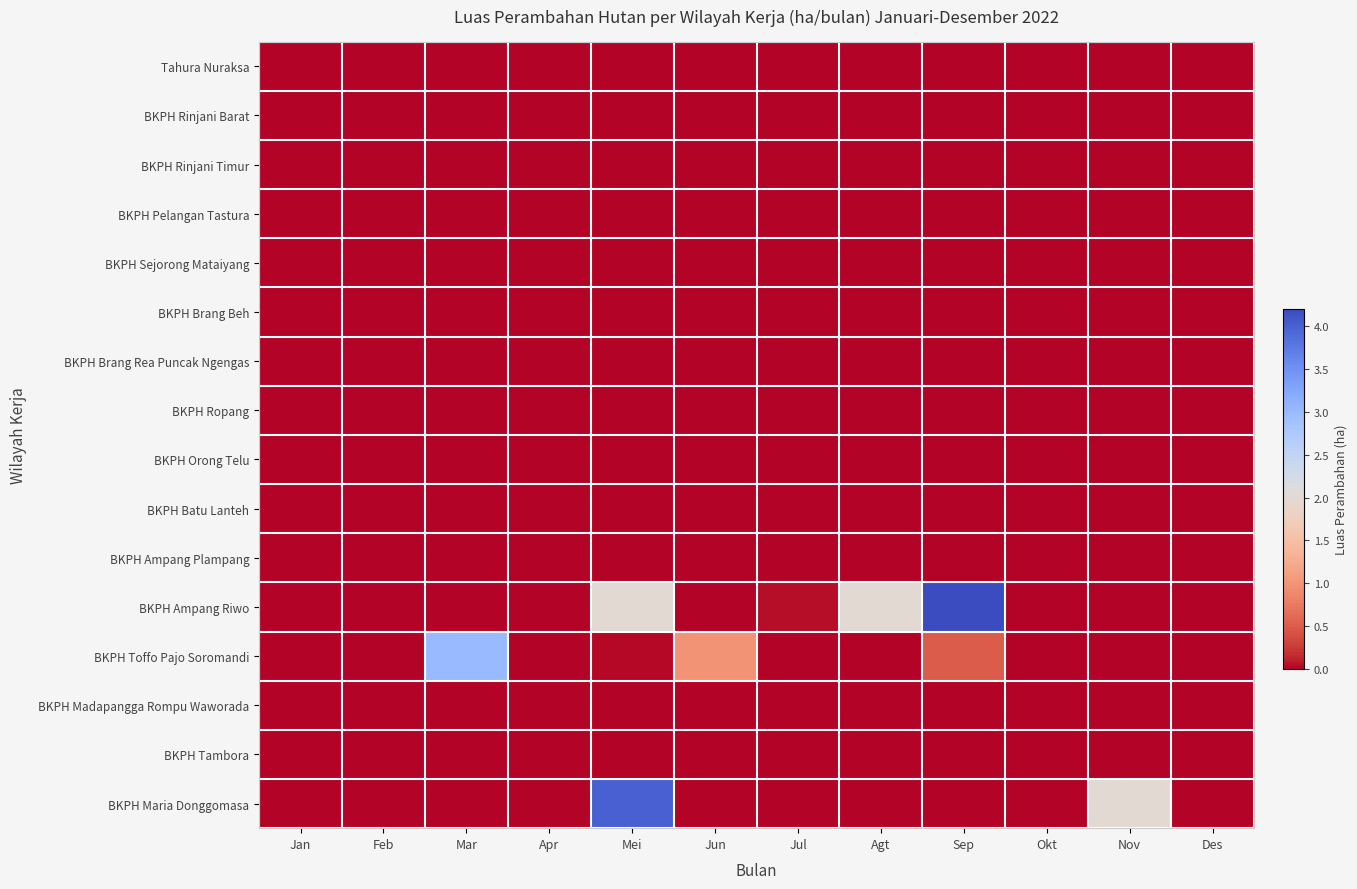

Which label corresponds to the largest value in the chart?

Sep